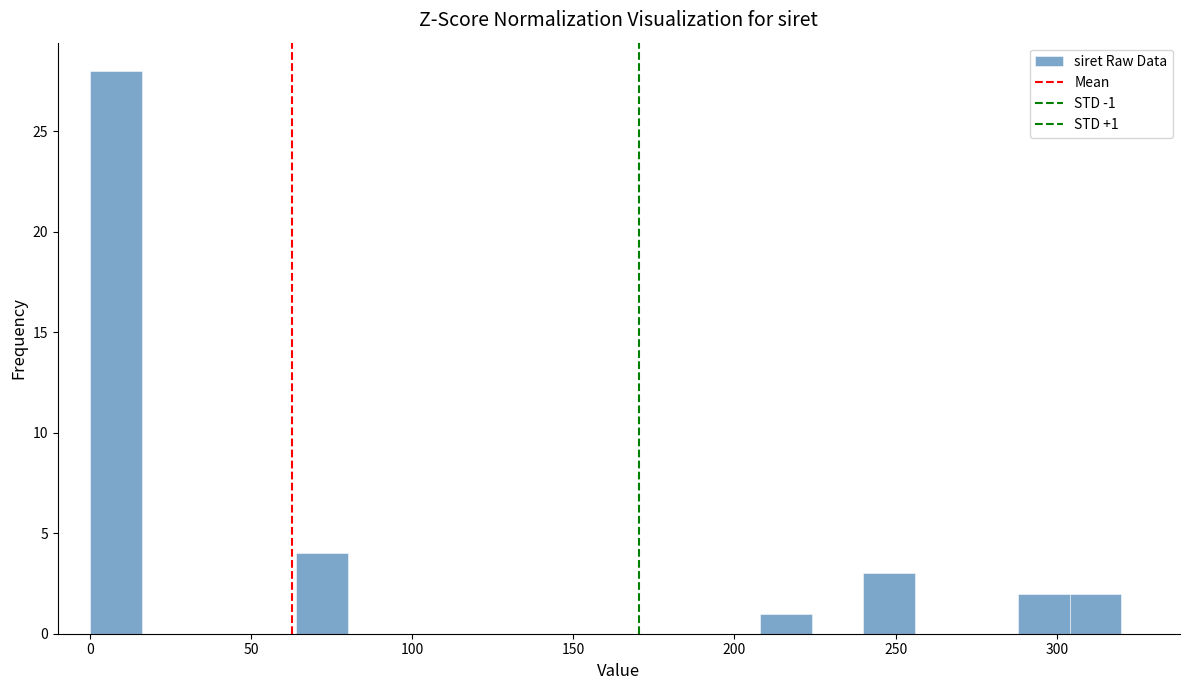

Read against the x-axis, roughly where is the centre of the tallest bar?

10